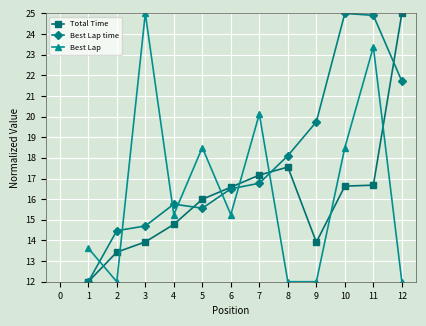

Where is the first local maximum for Best Lap?

3